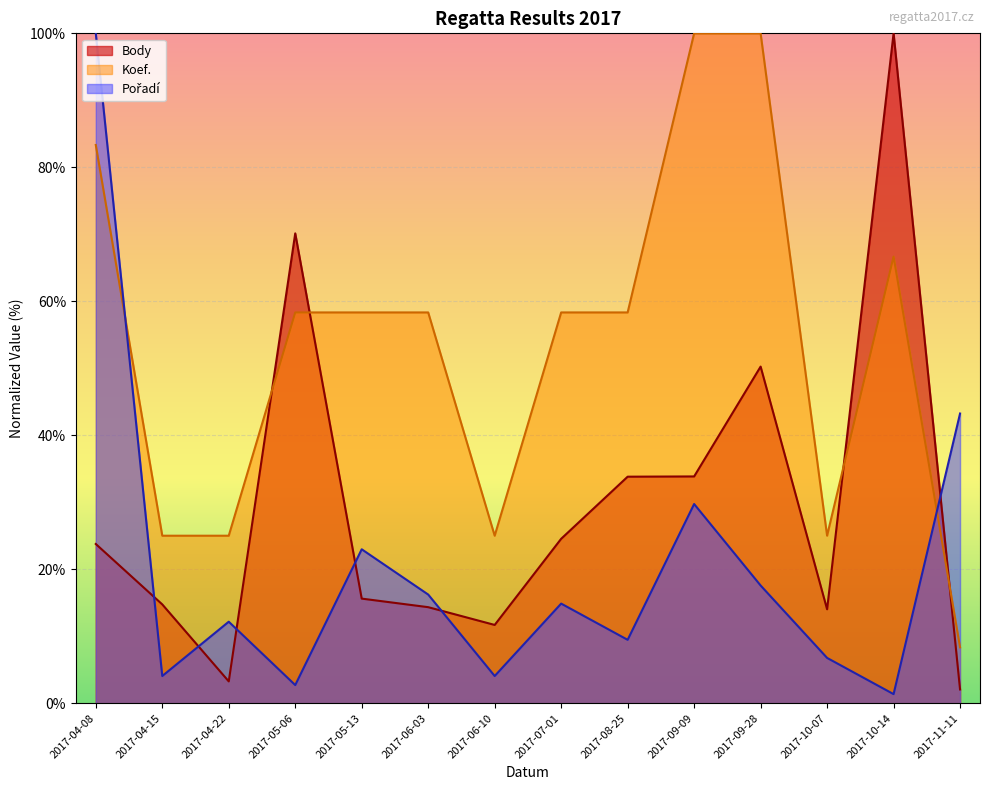

What is the label of the 12th point from the right?

2017-04-22